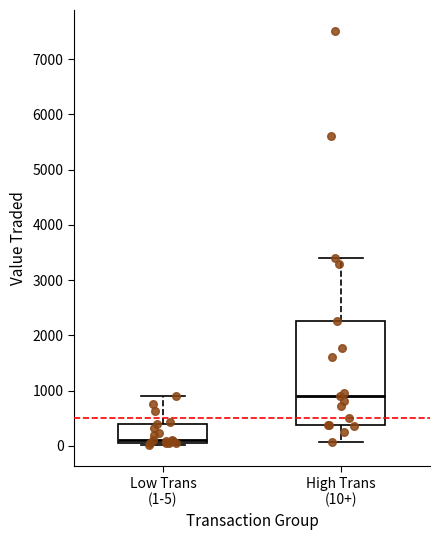

Which box's median line is the highest?

High Trans (10+)